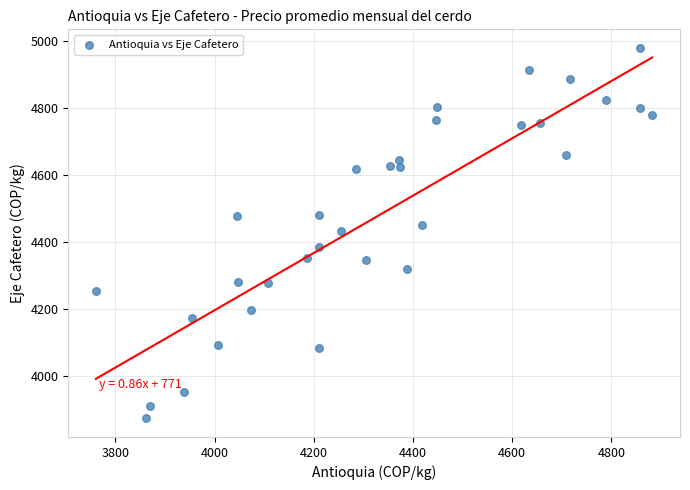

What is the range of Y values (max minus min)?

1107.7